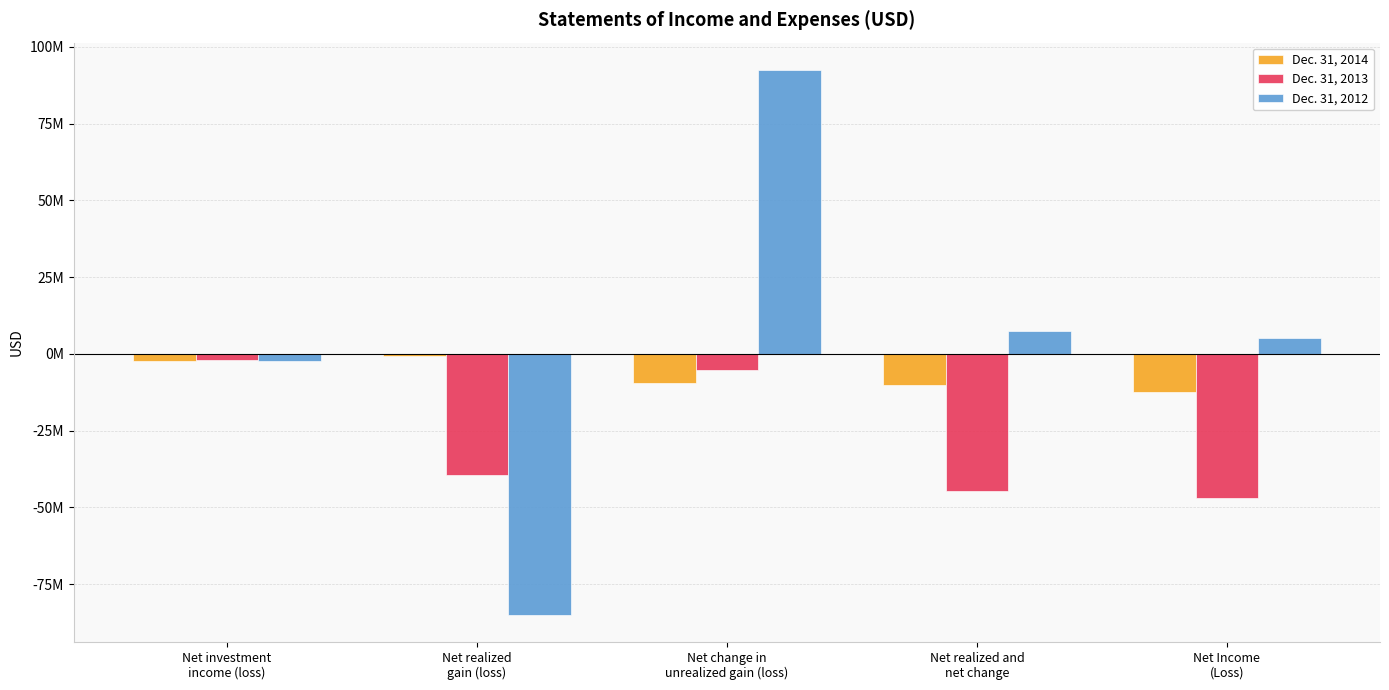

Are the bars horizontal?

No